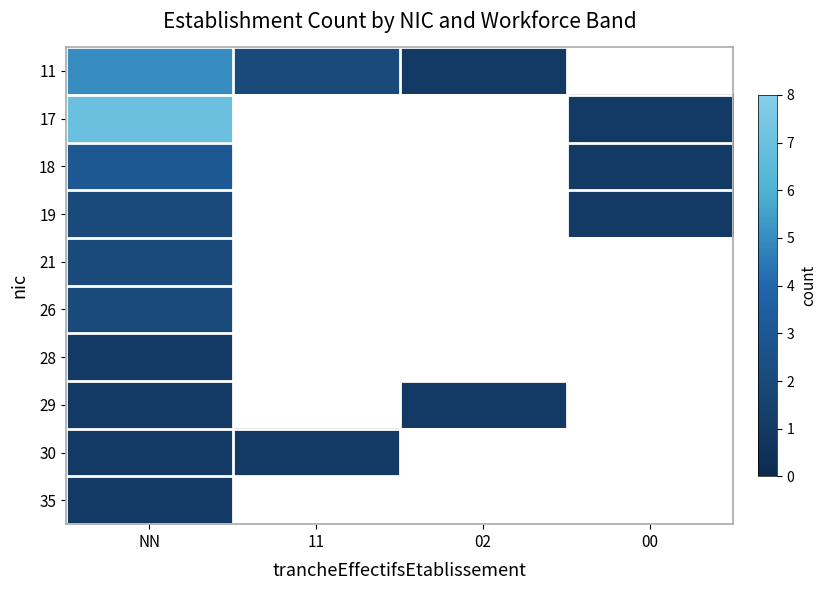

Rank the series at NN from lowest to highest value.

28, 29, 30, 35, 19, 21, 26, 18, 11, 17